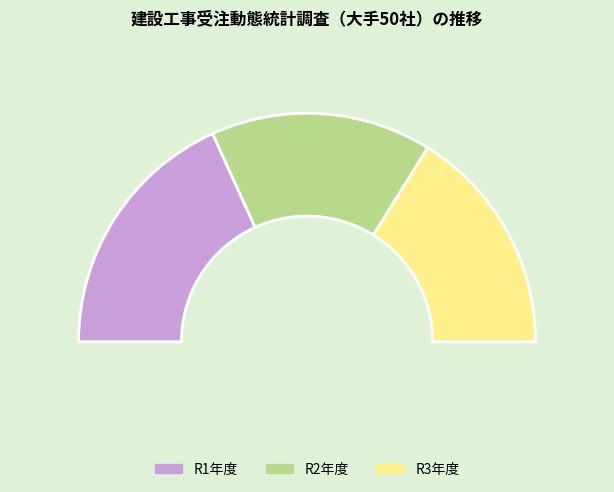

Is there a majority slice in this chart?

No